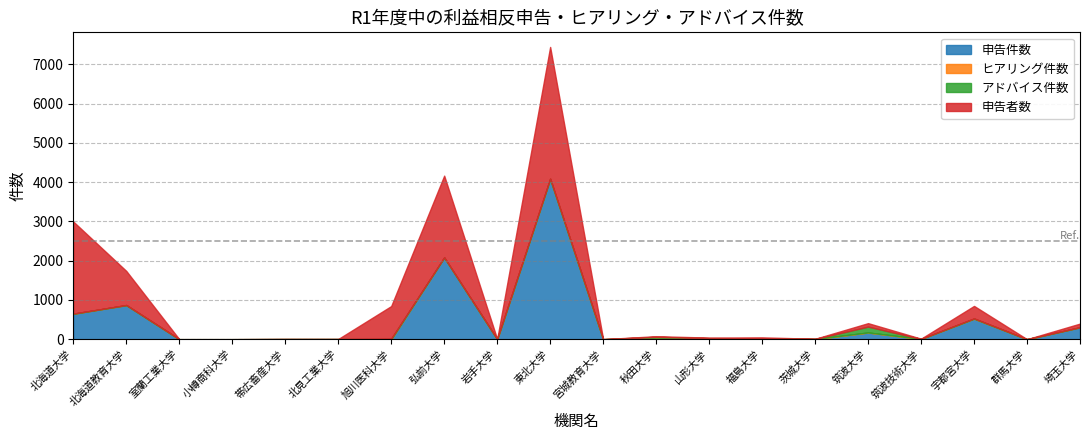

Which series changed the most between 茨城大学 and 埼玉大学?

申告件数